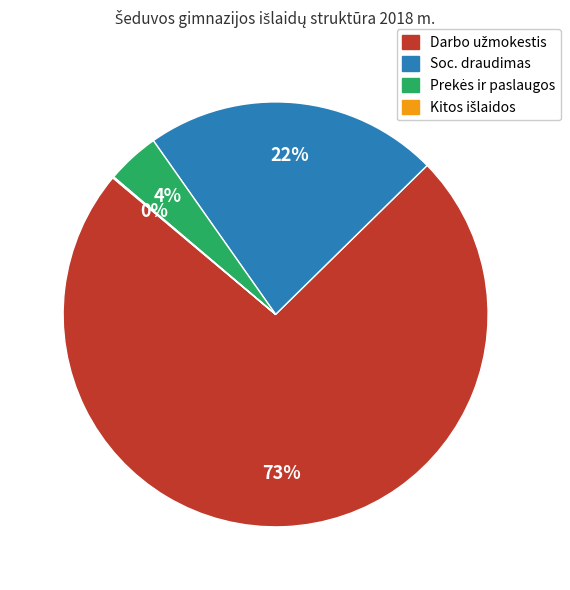

To the nearest percent, what is the average slice percentage?

25%